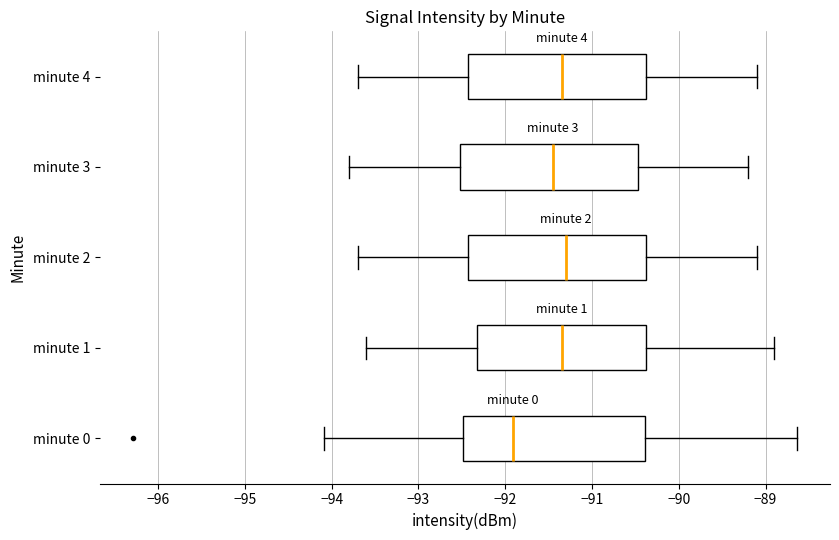

Reading bottom to top, read every box against the x-axis: the position of its median line, the range the box covers, and the ends of its whiskers. The values are not printed on the chart, so give them approximately, as read against the axis.

minute 0: median -91.9, box -92.5 to -90.4, whiskers -94.1 to -88.6
minute 1: median -91.3, box -92.3 to -90.4, whiskers -93.6 to -88.9
minute 2: median -91.3, box -92.4 to -90.4, whiskers -93.7 to -89.1
minute 3: median -91.4, box -92.5 to -90.5, whiskers -93.8 to -89.2
minute 4: median -91.3, box -92.4 to -90.4, whiskers -93.7 to -89.1